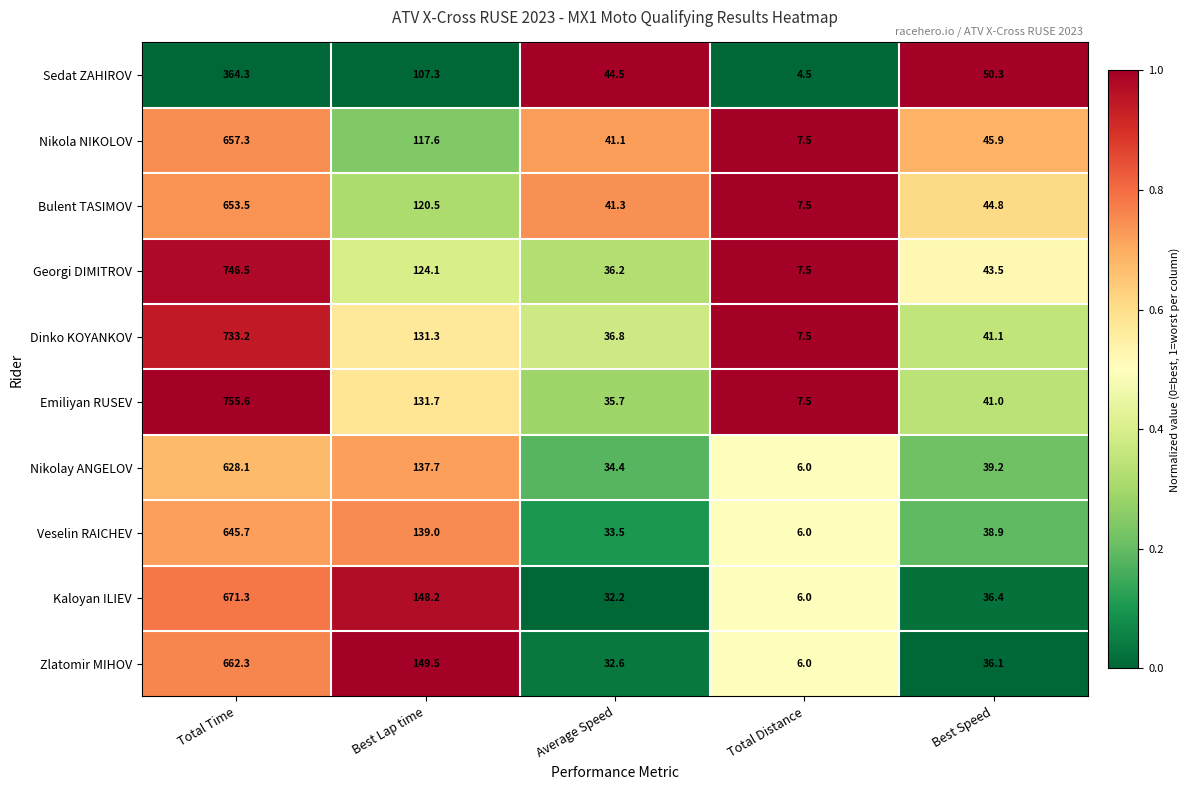

What is the average value of the Dinko KOYANKOV series?

190.0